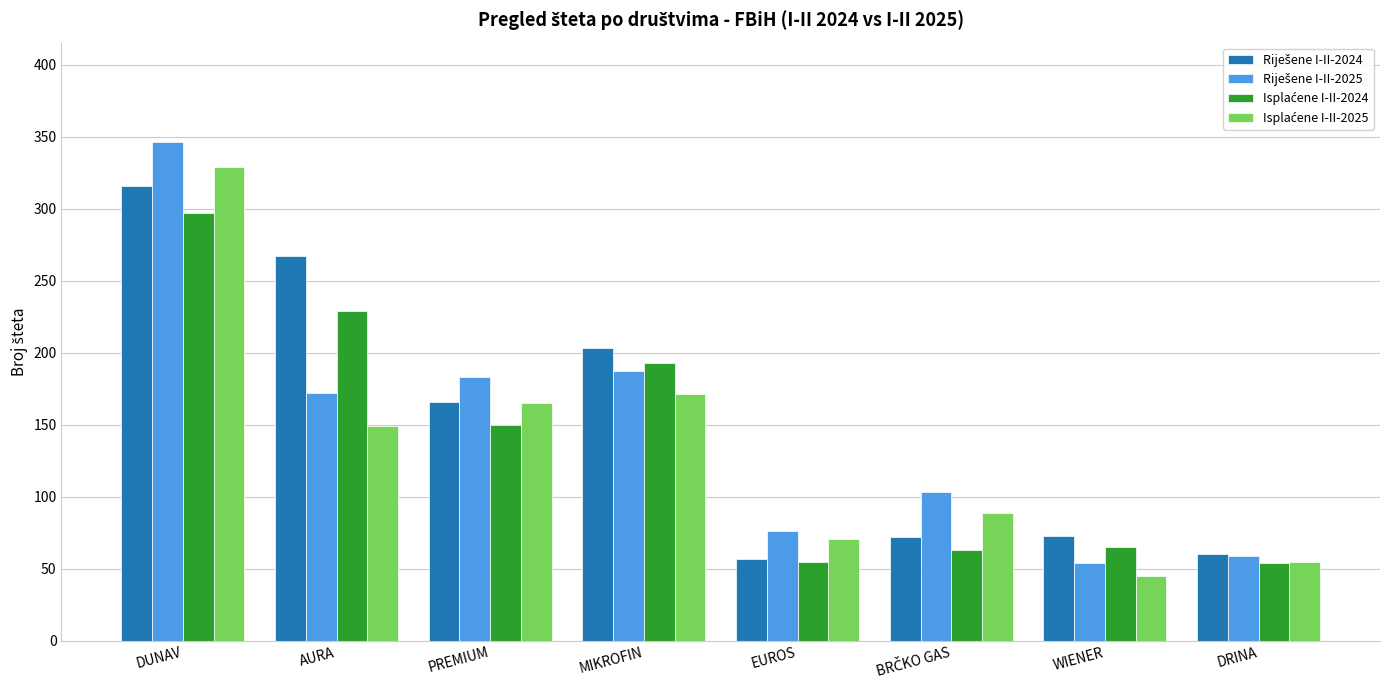

At which category does the chart reach its minimum across all series?

WIENER